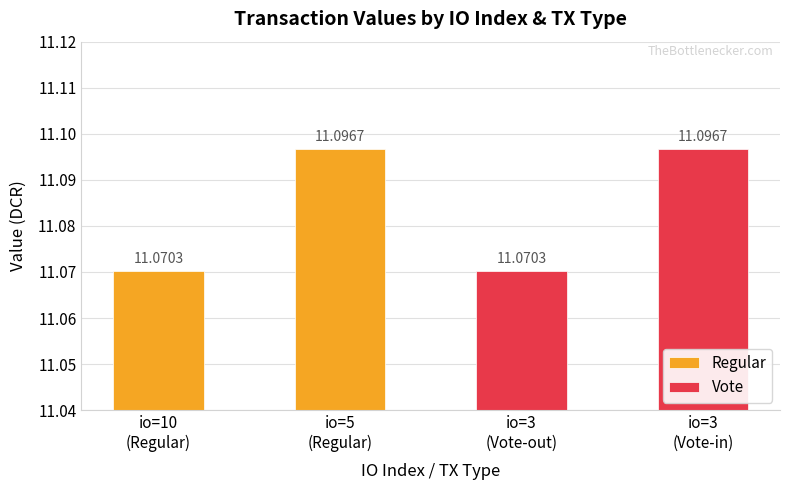

Which has a higher value, io=10
(Regular) or io=5
(Regular)?

io=5
(Regular)